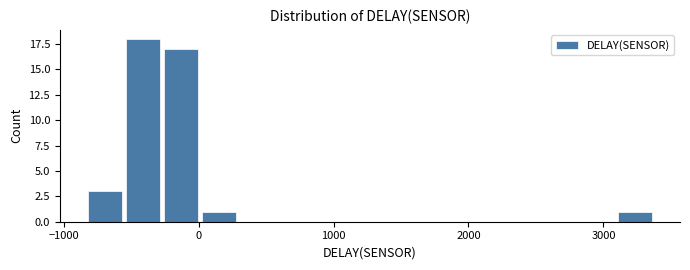

Around what value on the x-axis is the tallest bar? Give the approximate position of its centre, as read against the axis.

-400